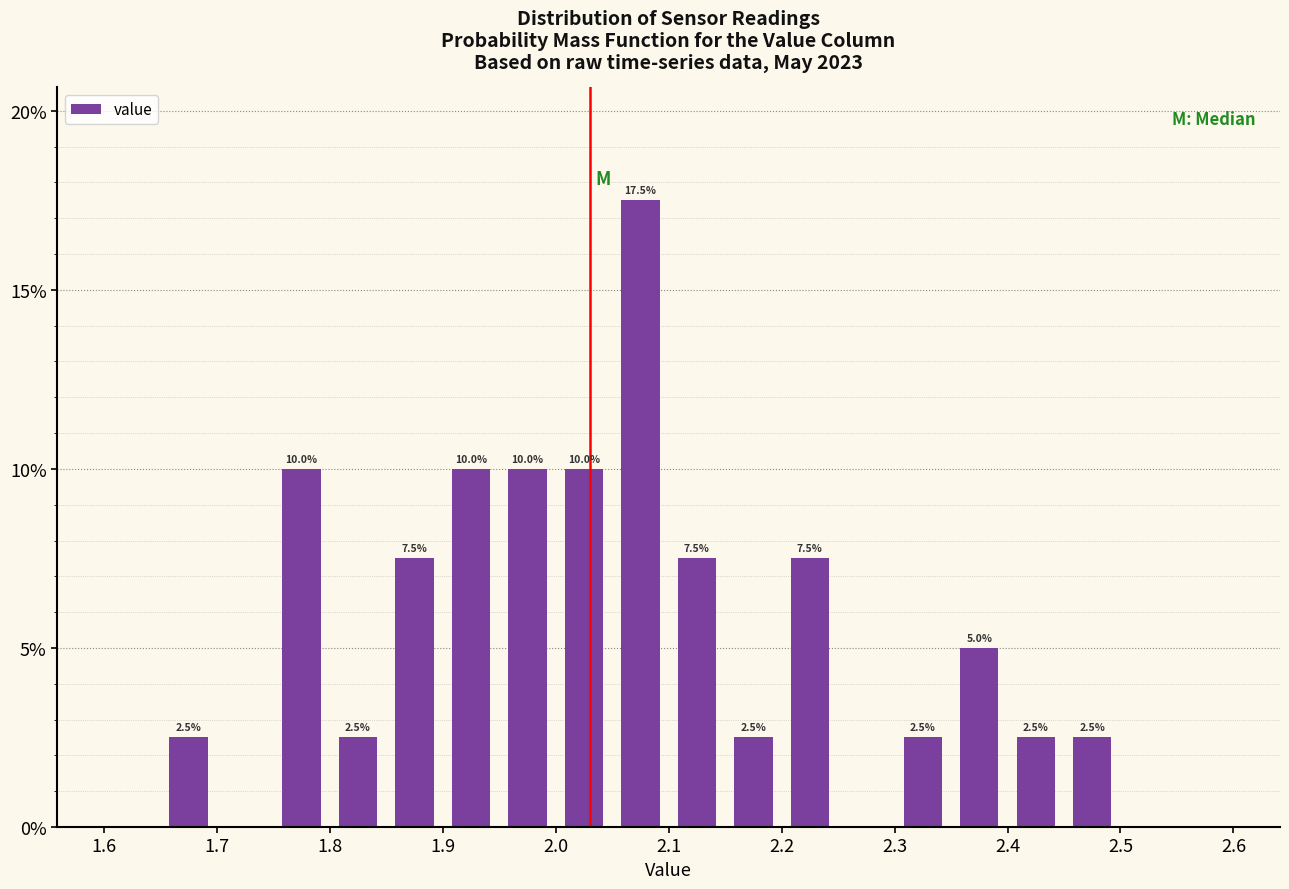

Over which range of the x-axis is the bar tallest?

2.05 to 2.10